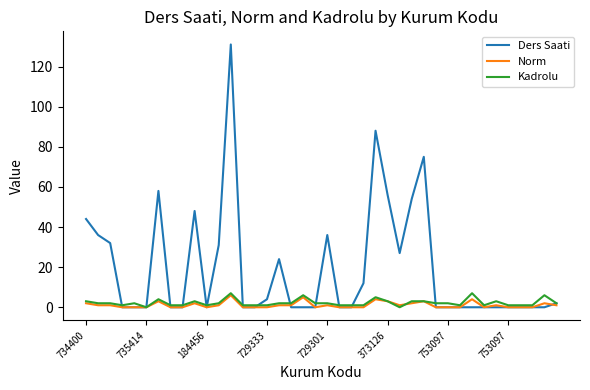

What is the difference between the second highest and minimum values in the Kadrolu series?

7